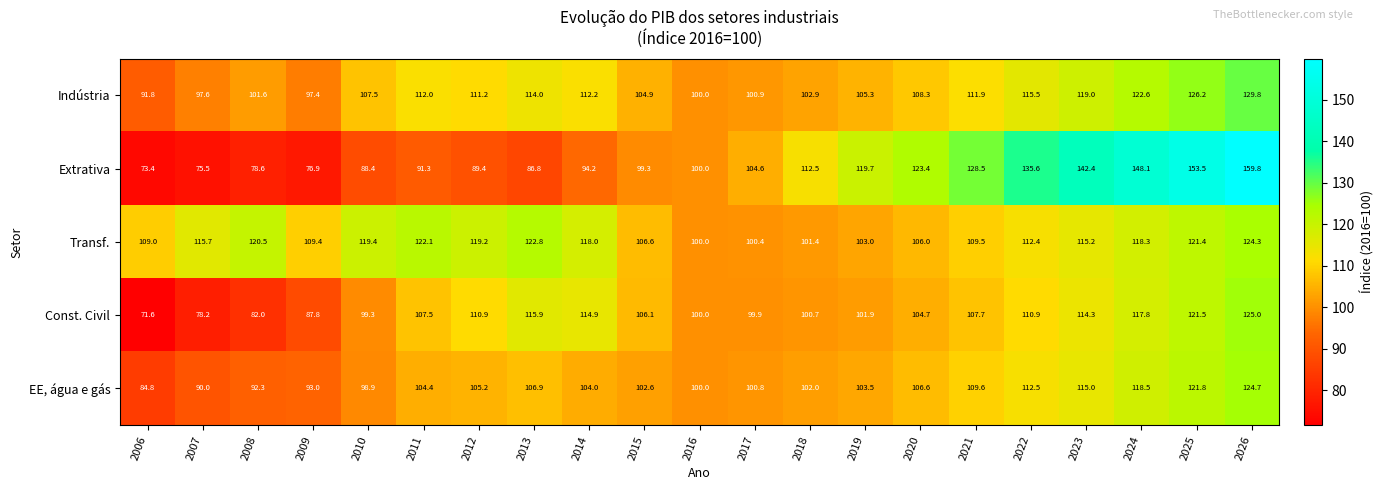

Which series has the widest spread of values?

Extrativa